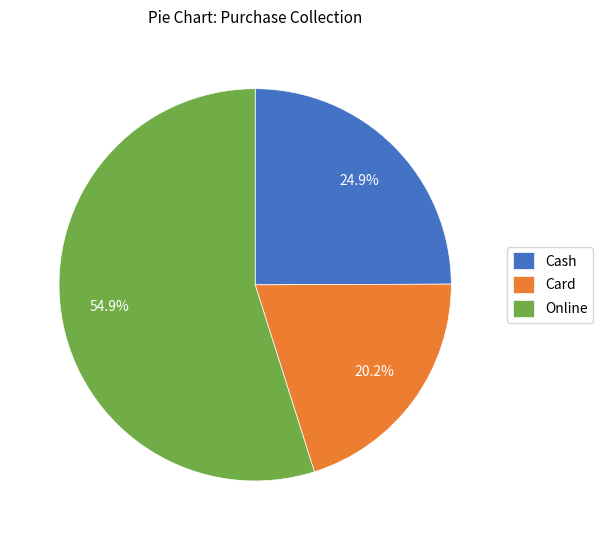

Is there any slice that represents more than half of the pie?

Yes